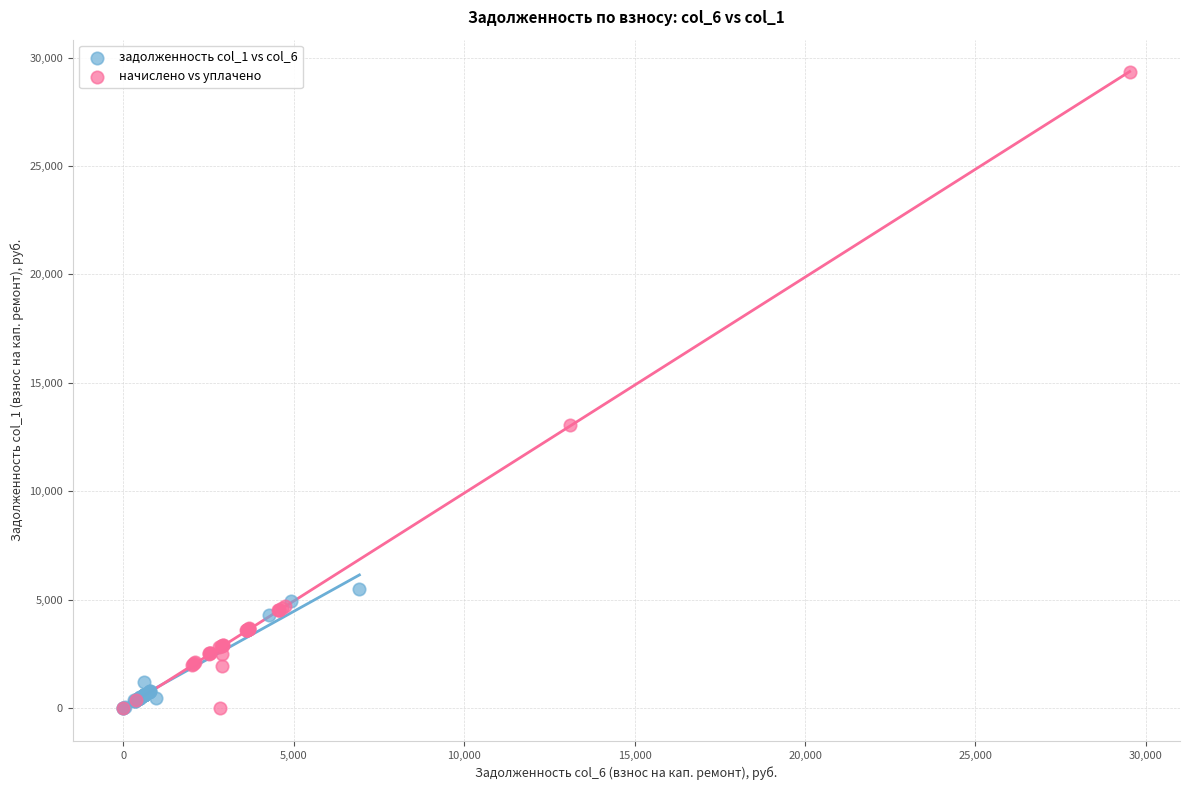

What are all the series names shown in the legend?

задолженность col_1 vs col_6, начислено vs уплачено